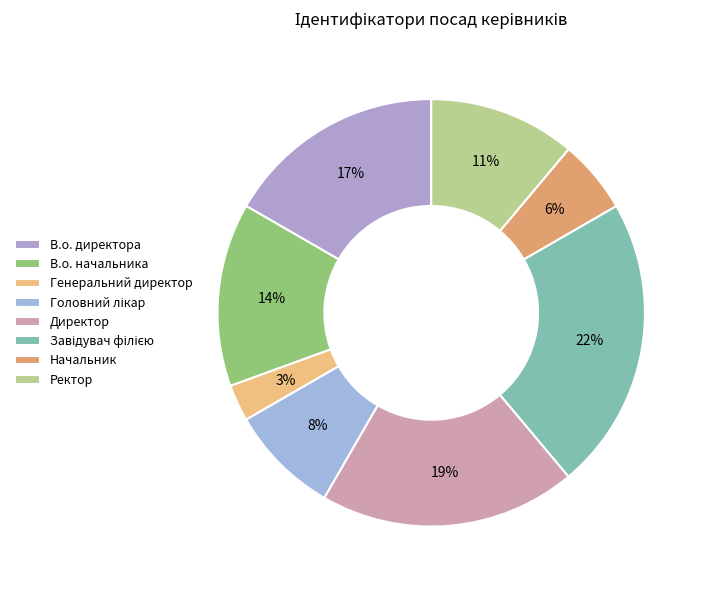

Is there any slice that represents more than half of the pie?

No